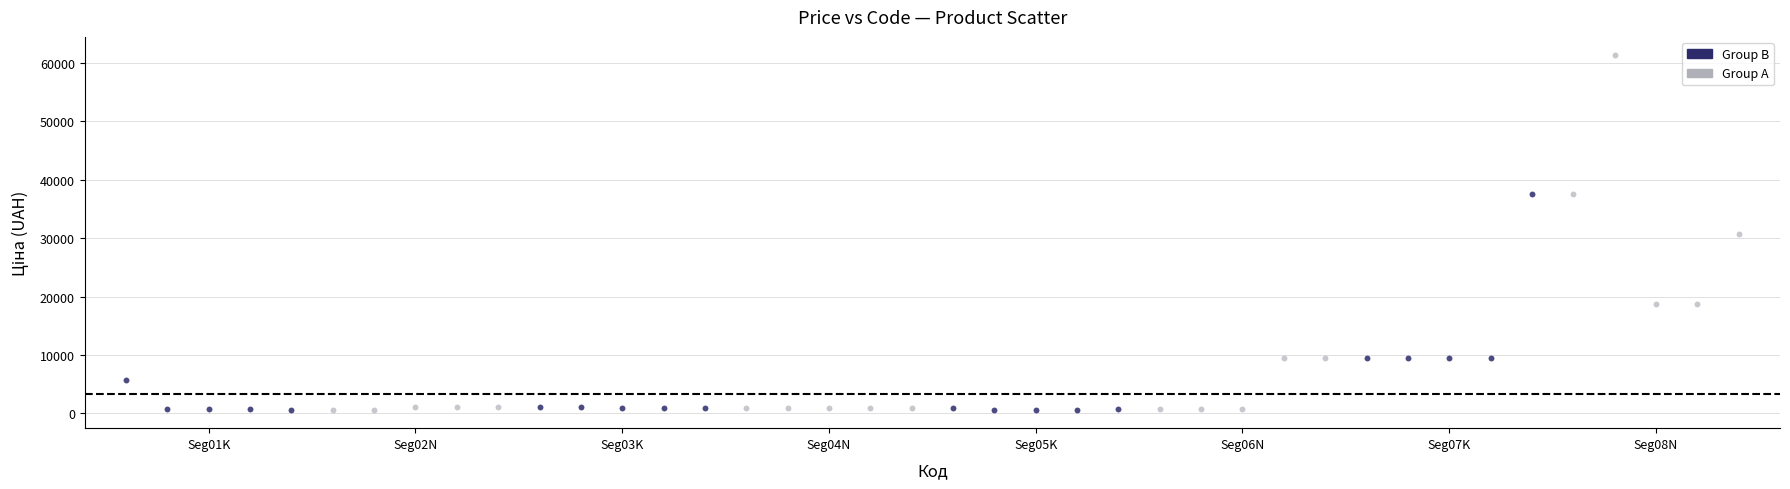

Which series contains the highest Y value?

Group A